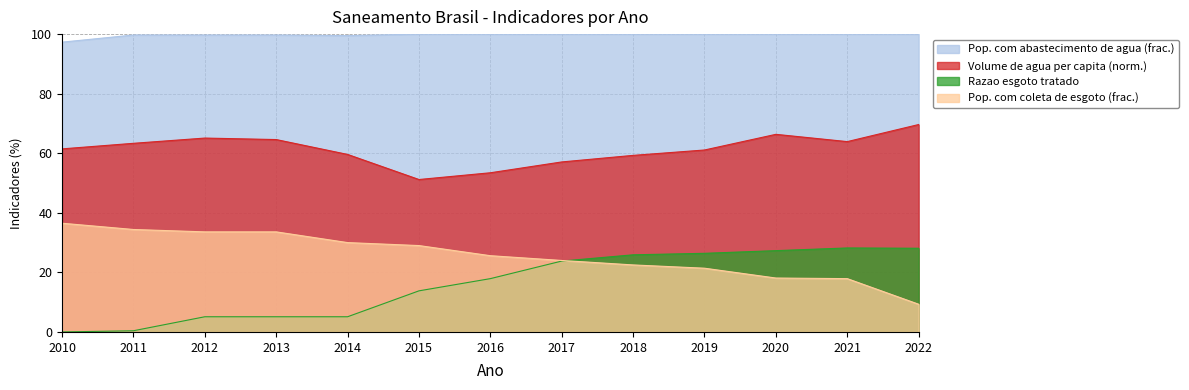

Which series has the largest range (max minus min)?

Razao esgoto tratado